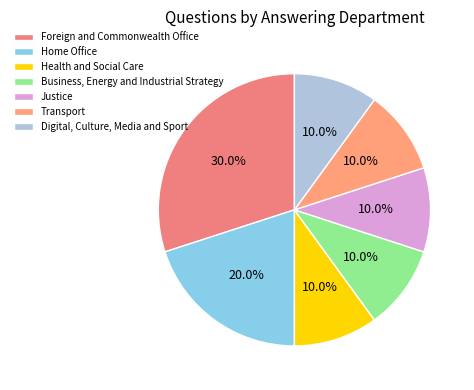

What percentage is the Home Office slice, to the nearest percent?

20%